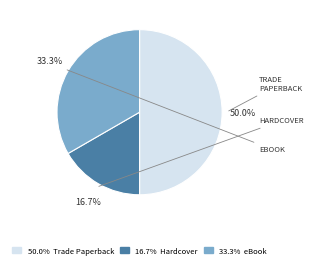

How many segments does this pie chart have?

3